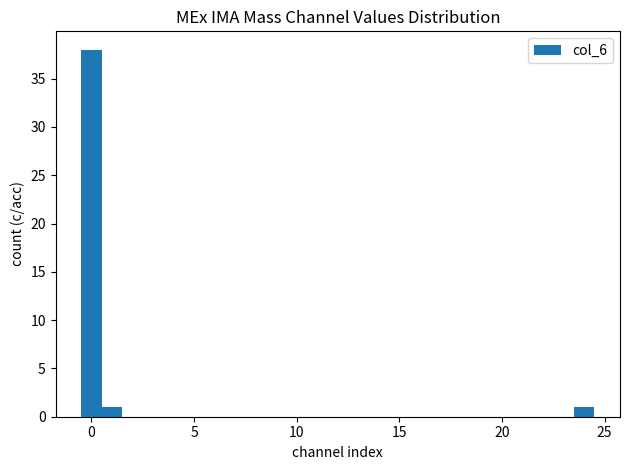

Read against the x-axis, roughly where is the centre of the tallest bar?

0.0